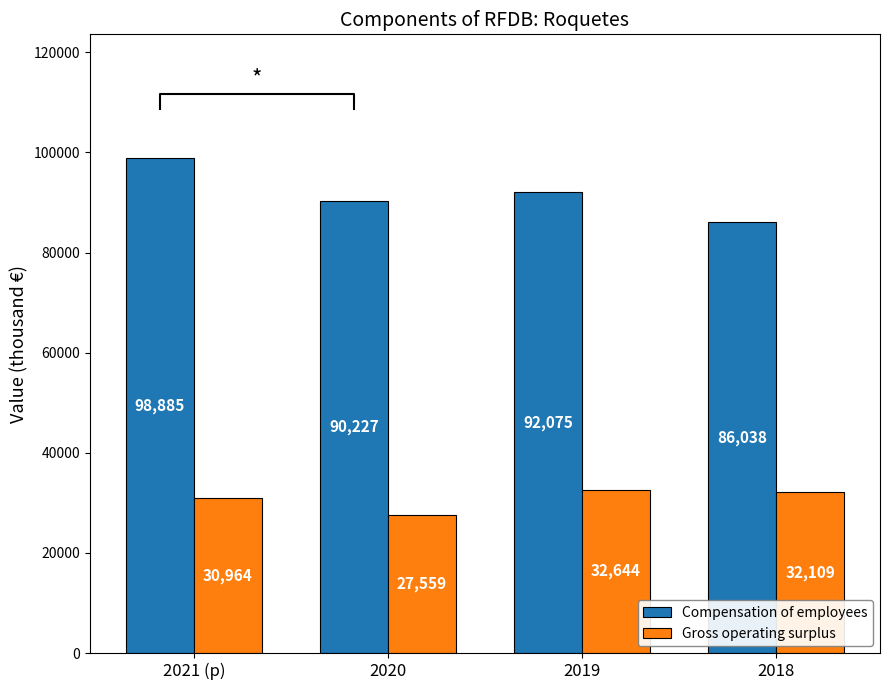

Which series has the largest range (max minus min)?

Compensation of employees